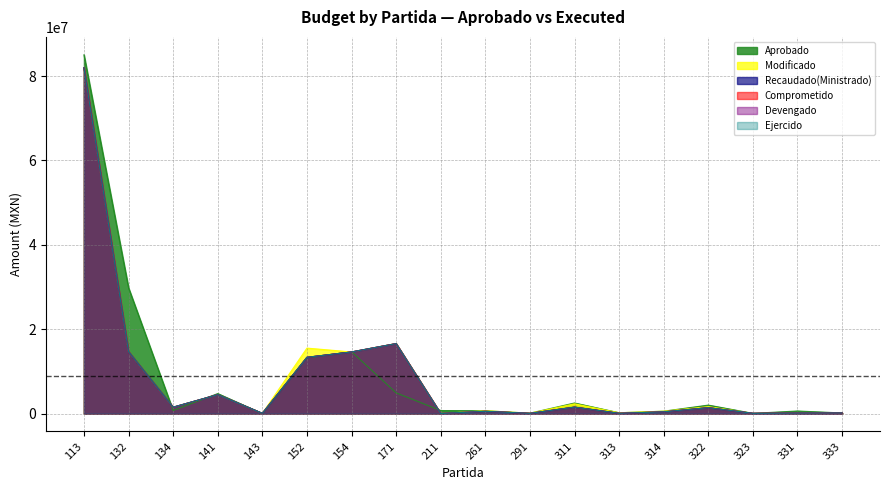

True or false: Comprometido has more than 0 points higher than both neighbors.

True